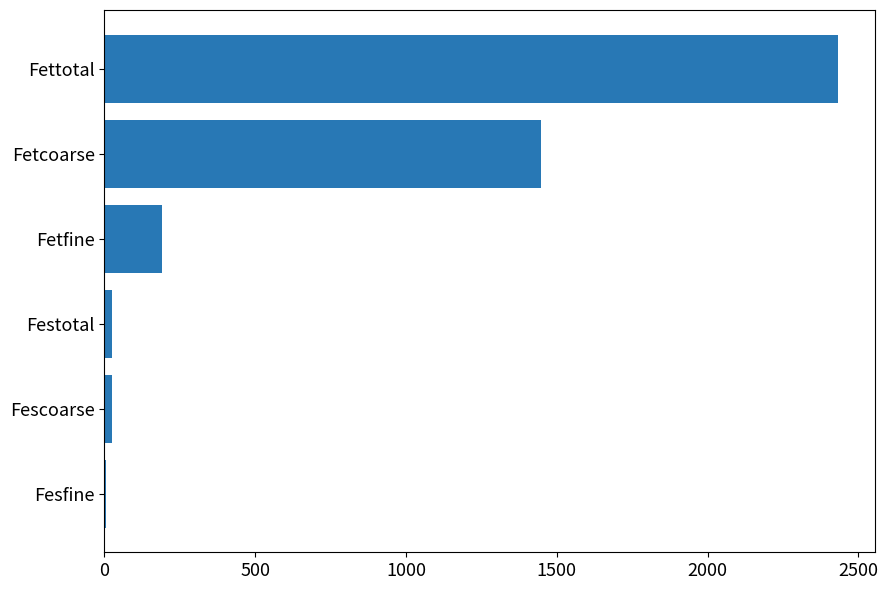

What is the sum of all values?

4129.0